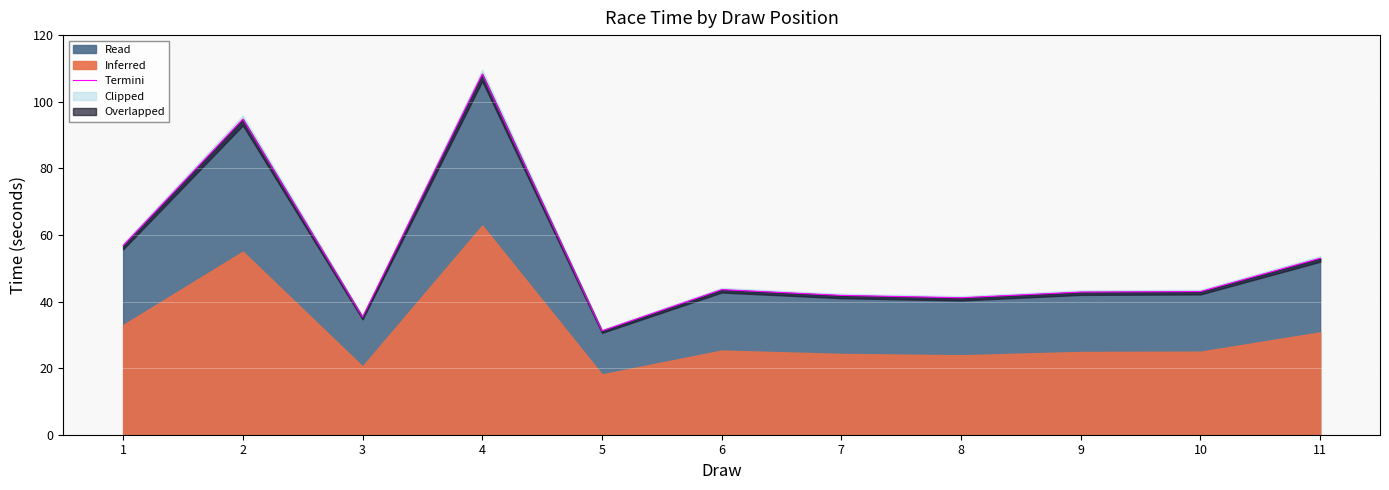

Is it true that the value at 3 is 35.3?

True